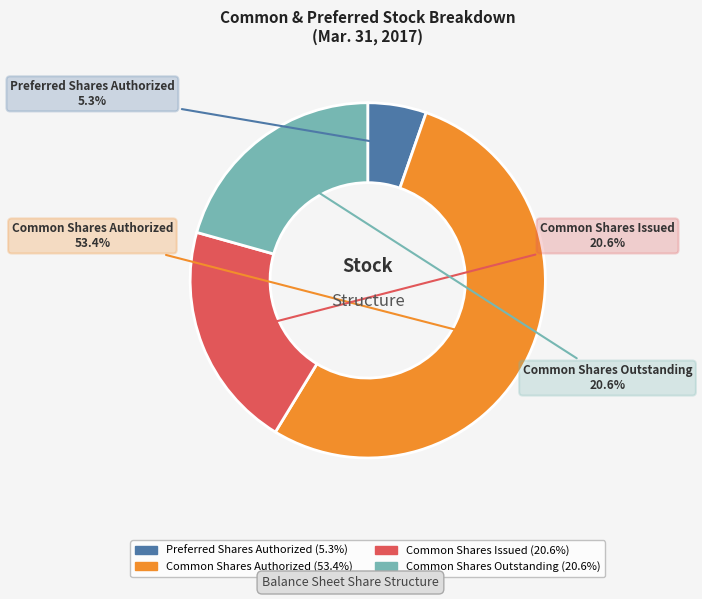

Does Common Shares Authorized account for over 50% of the chart?

Yes